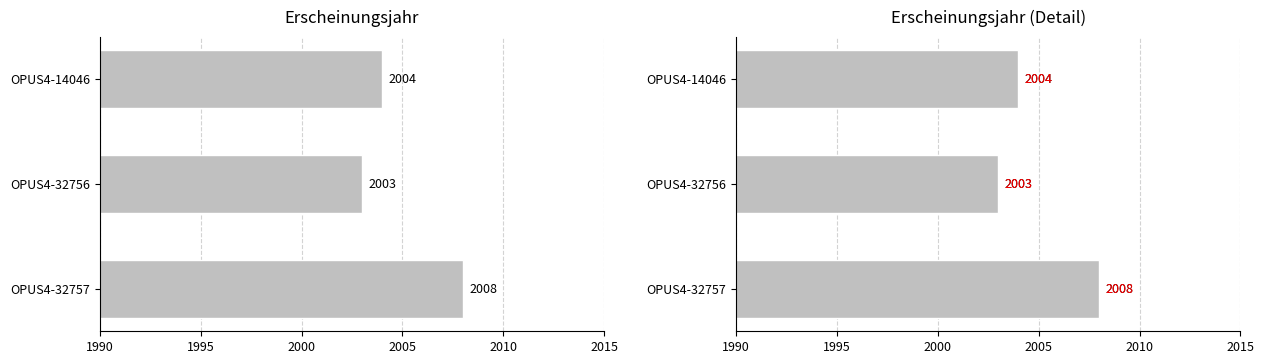

Count the number of data series in this chart.

1